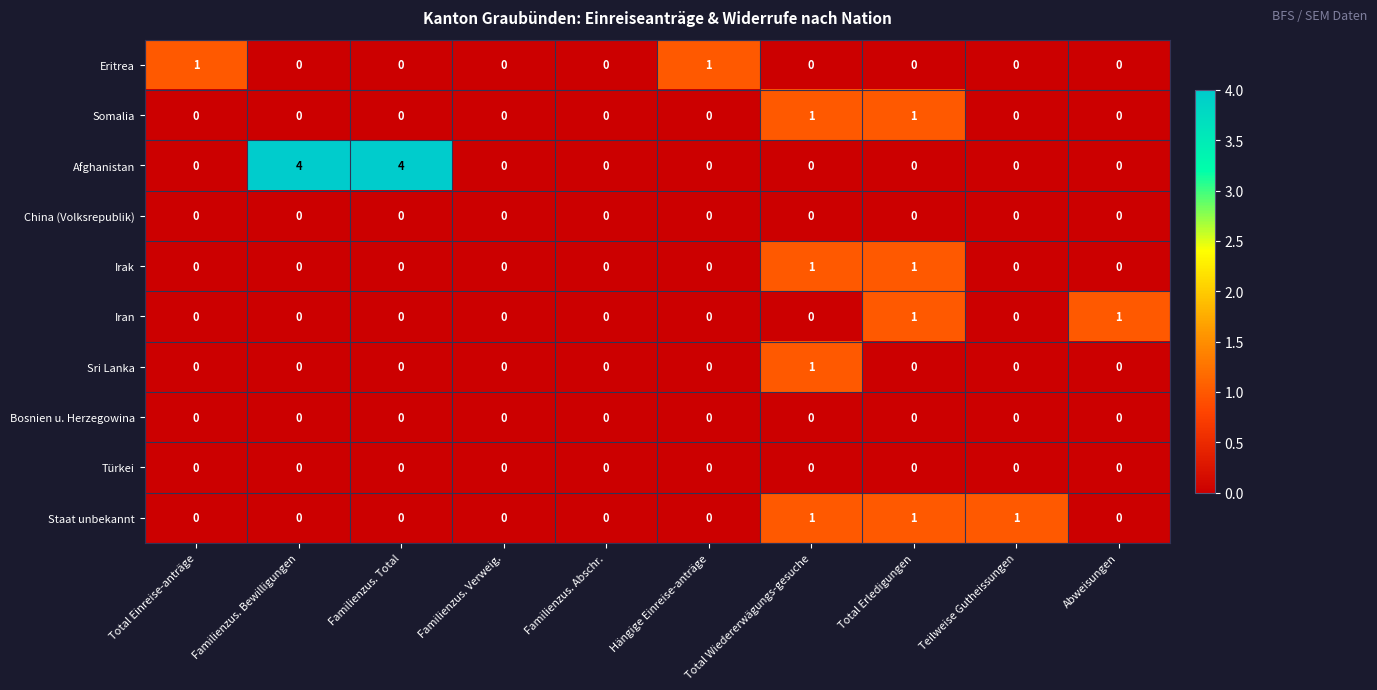

Which series has the largest total across all categories?

Afghanistan